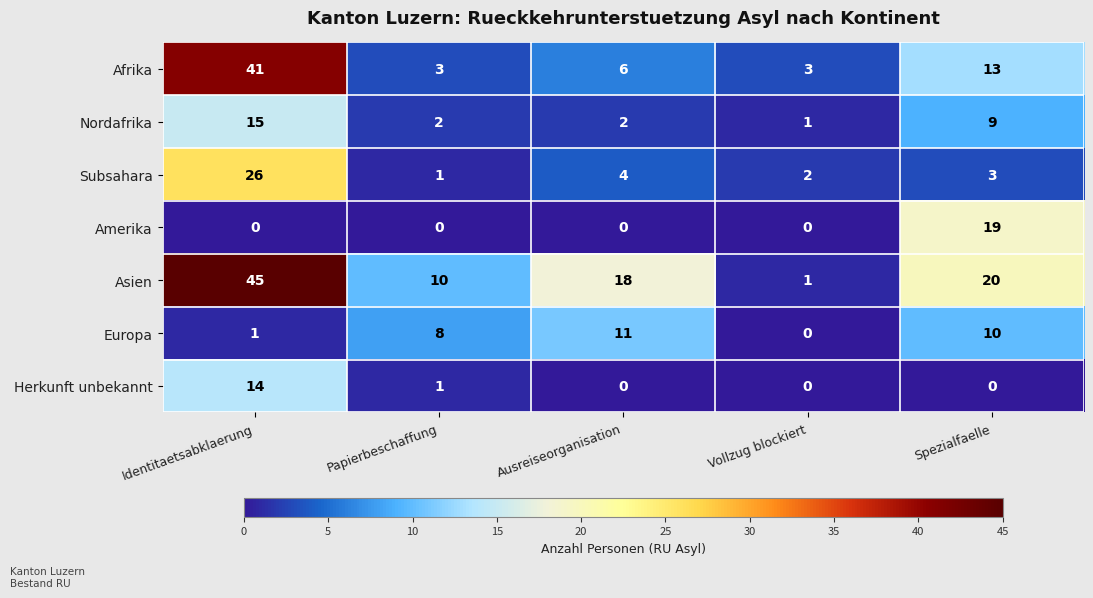

At how many categories does at least one series exceed 4?

4